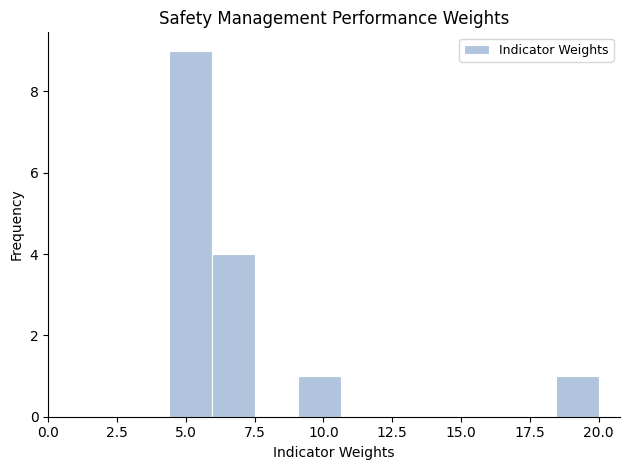

Around what value on the x-axis is the tallest bar? Give the approximate position of its centre, as read against the axis.

5.0